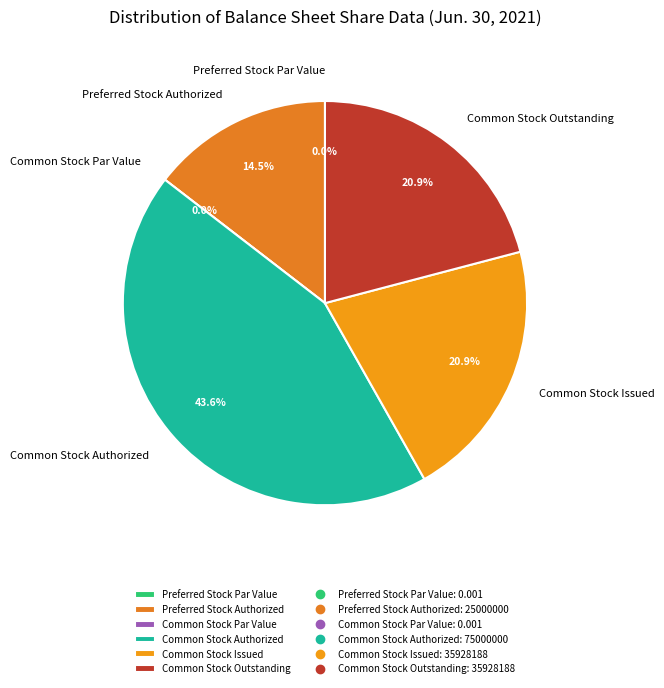

Is it true that Preferred Stock Par Value is 0% of the pie?

True